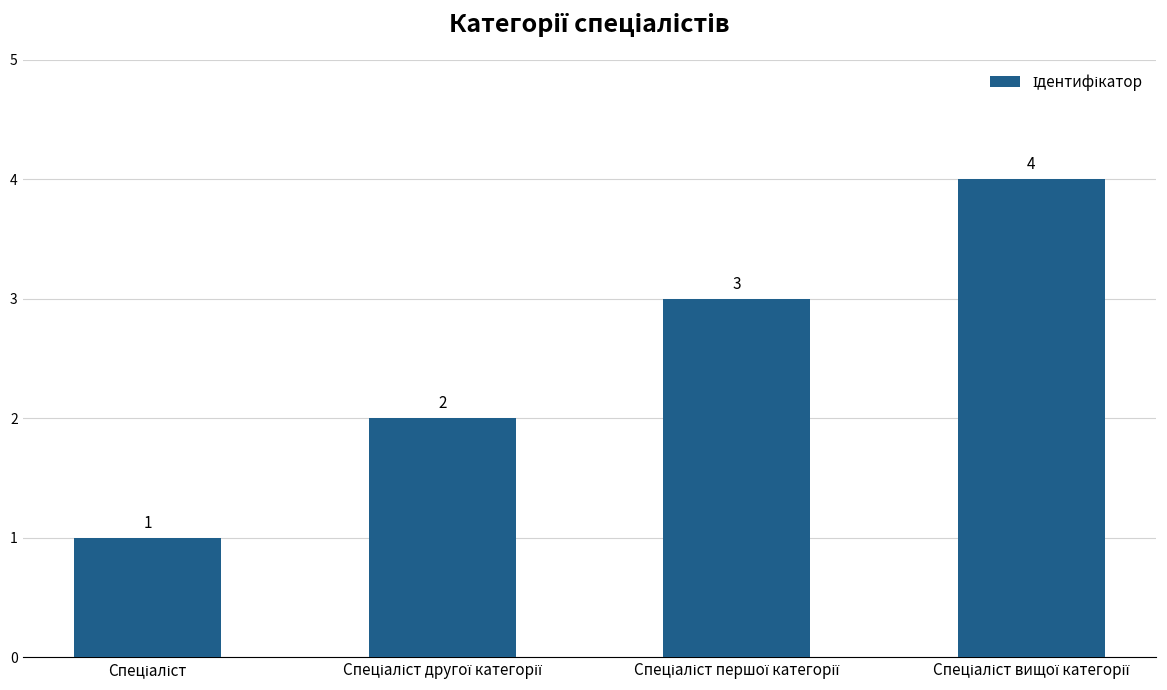

What is the greatest value displayed?

4